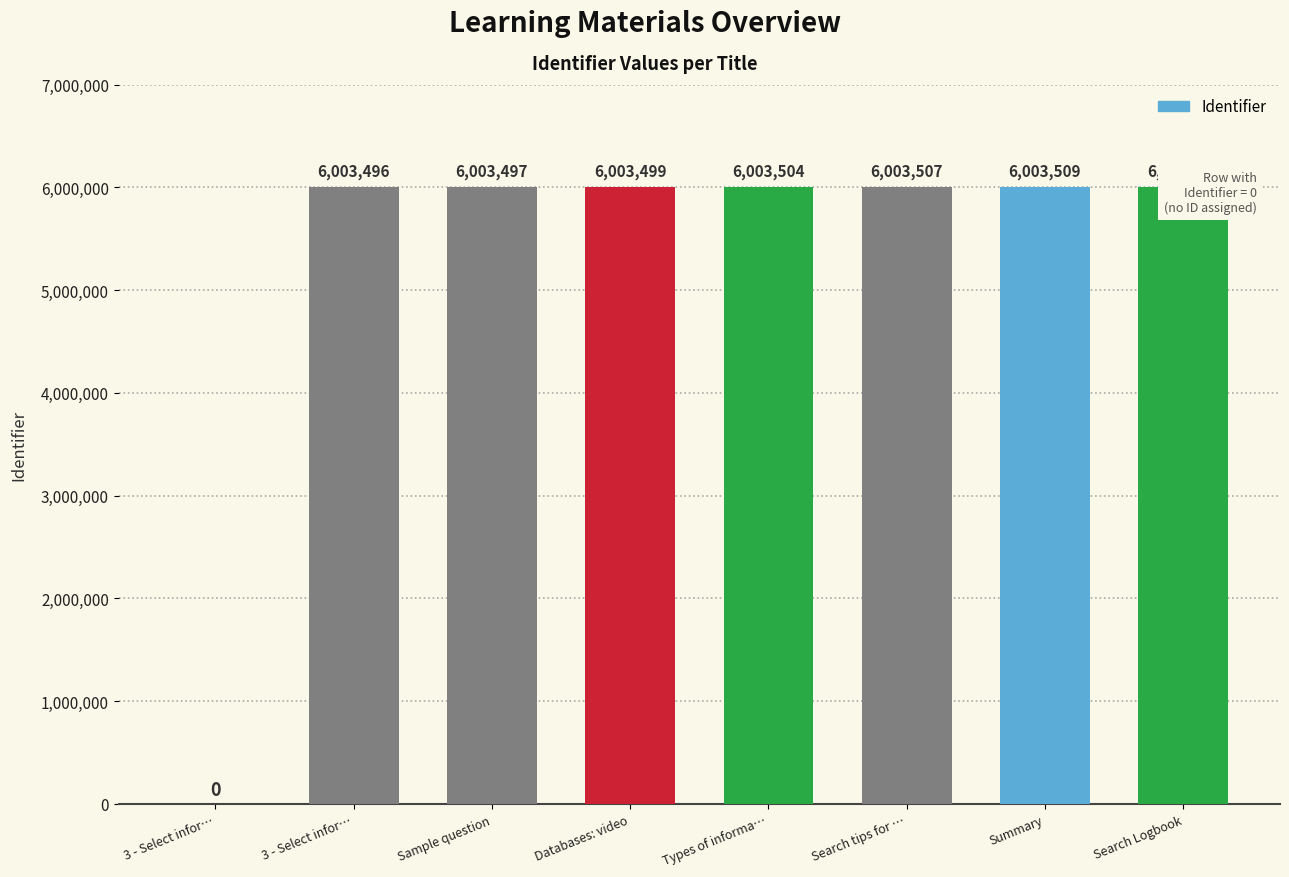

What is the value of the 6th bar from the left?

6003507